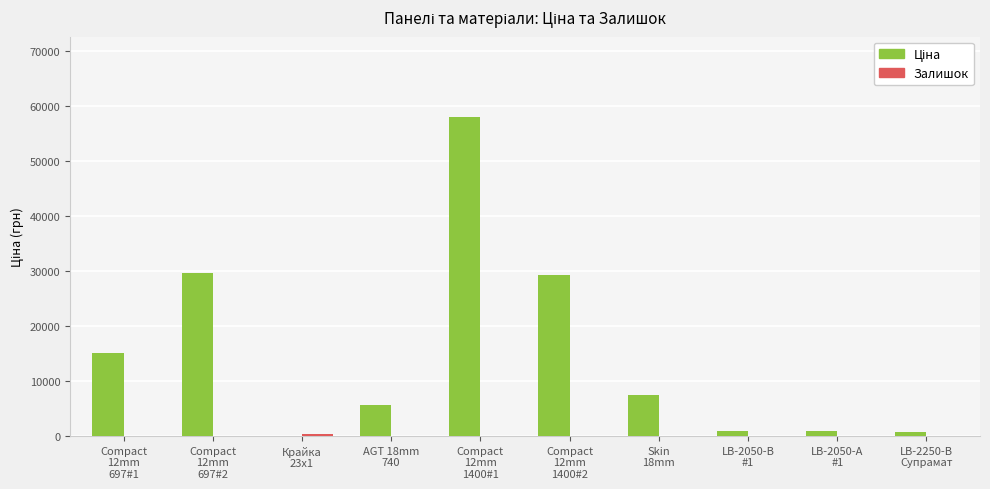

Which category has the highest value across all series?

Compact
12mm
1400#1